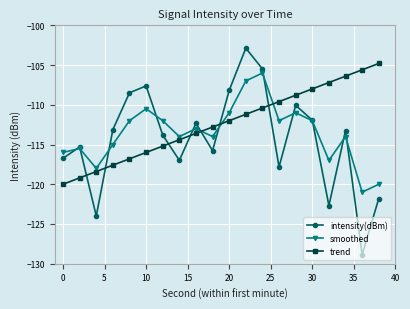

Is this an area chart (filled region under the line)?

No